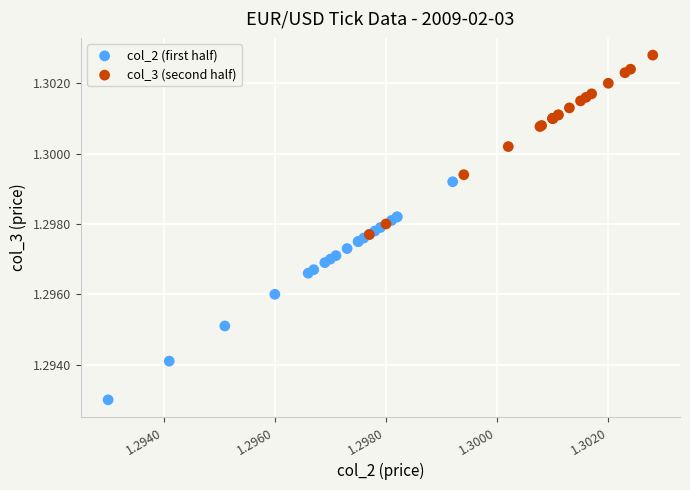

Which series has the widest spread of Y values?

col_2 (first half)